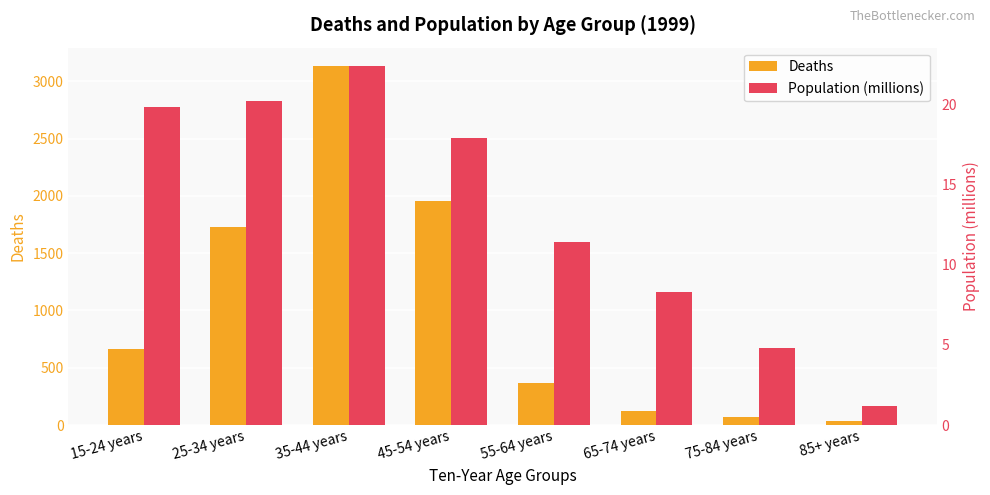

How many bars are there in each group?

2